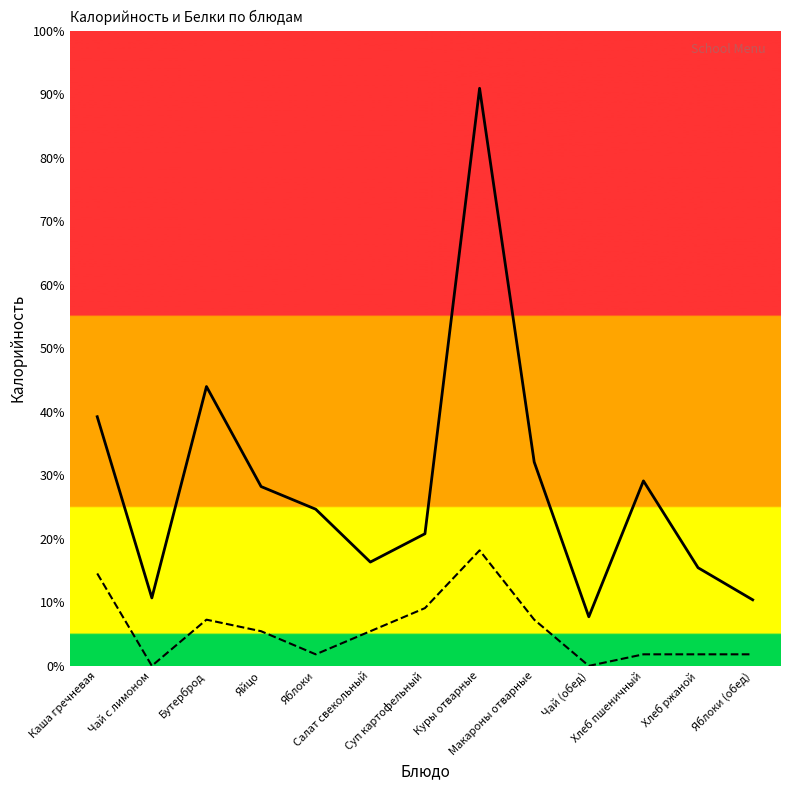

Where is the first local maximum for Белки (scaled)?

Бутерброд